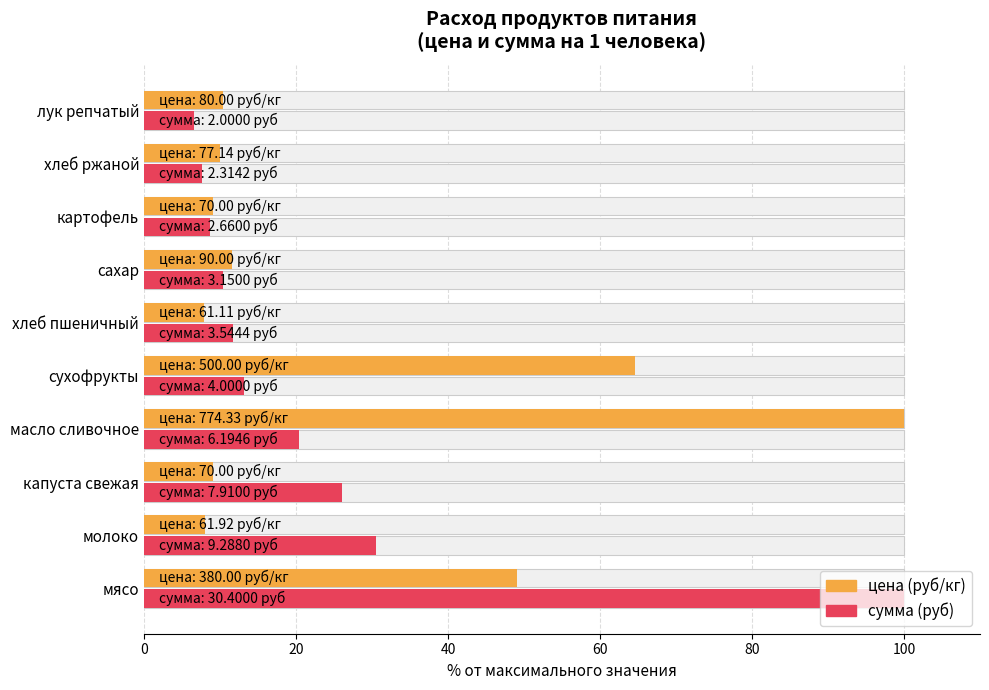

How many values in the сумма series are below 13?

5